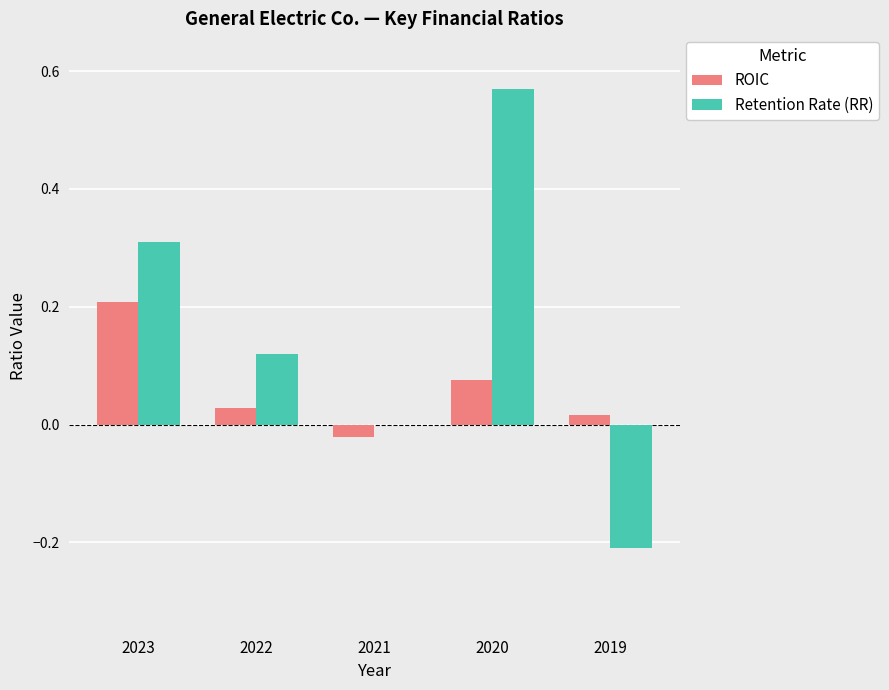

At which label does Retention Rate (RR) reach its peak?

2020